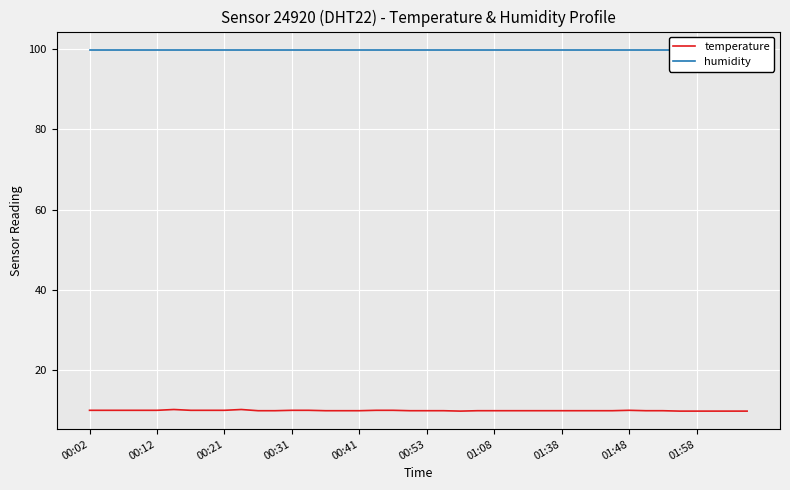

What is the value of the humidity point at the 37th from the left?

99.9